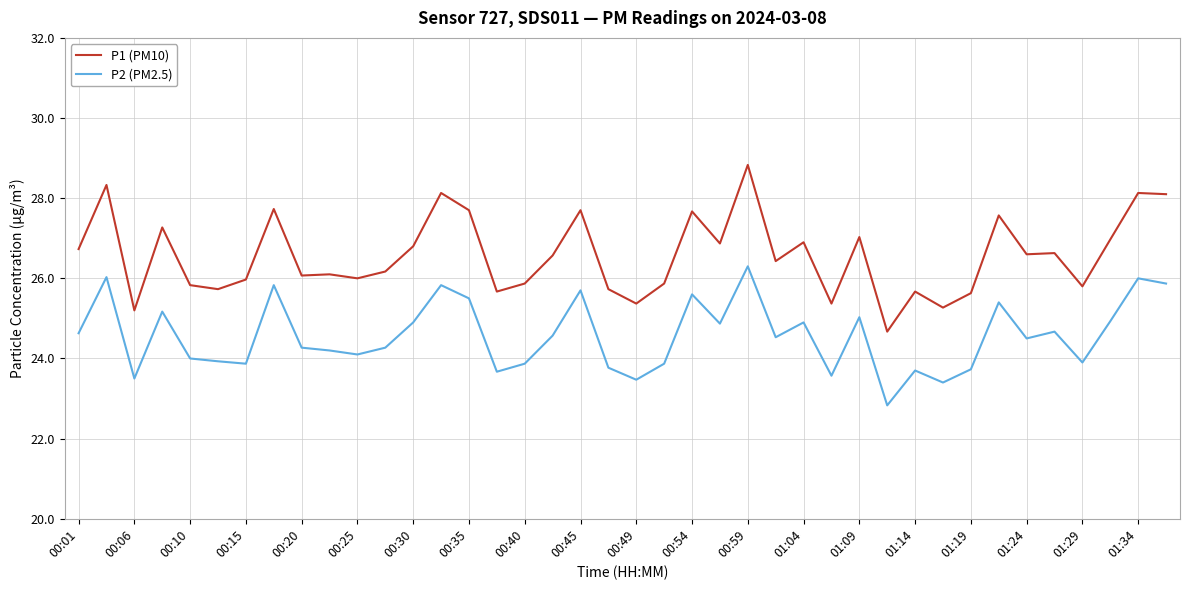

What is the difference between the maximum and minimum values in the P1 (PM10) series?

4.2